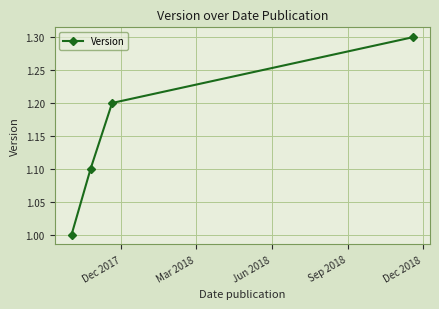

What is the smallest value displayed?

1.0